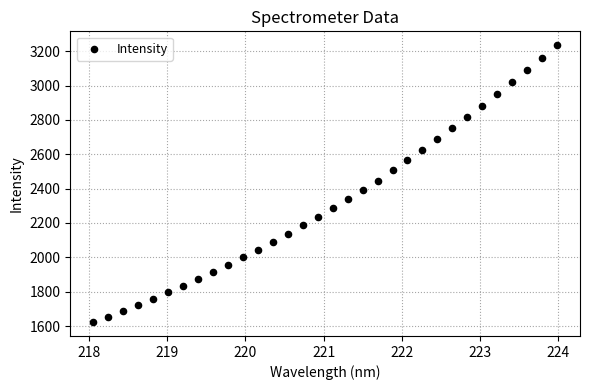

What is the range of X values (max minus min)?

5.9